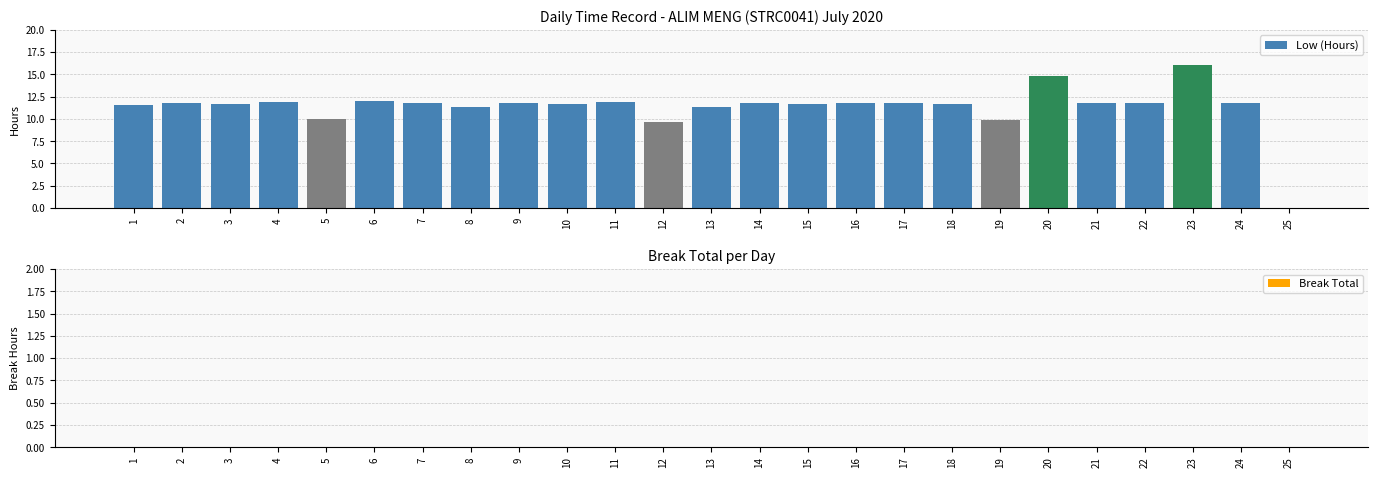

Is it true that the value at 10 is 18.5?

False